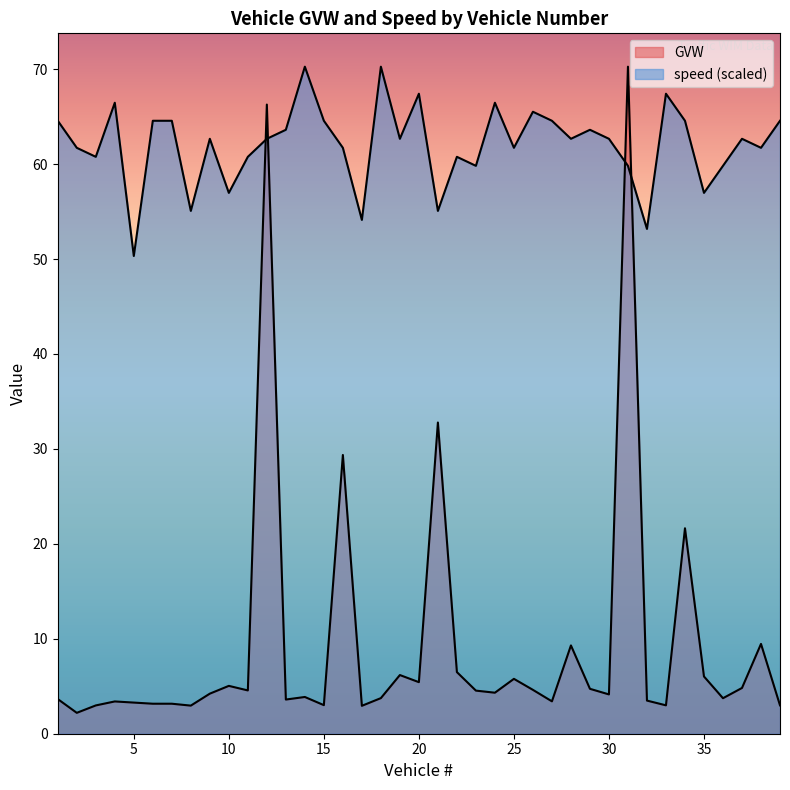

Where do speed and GVW first cross each other?

11 and 12